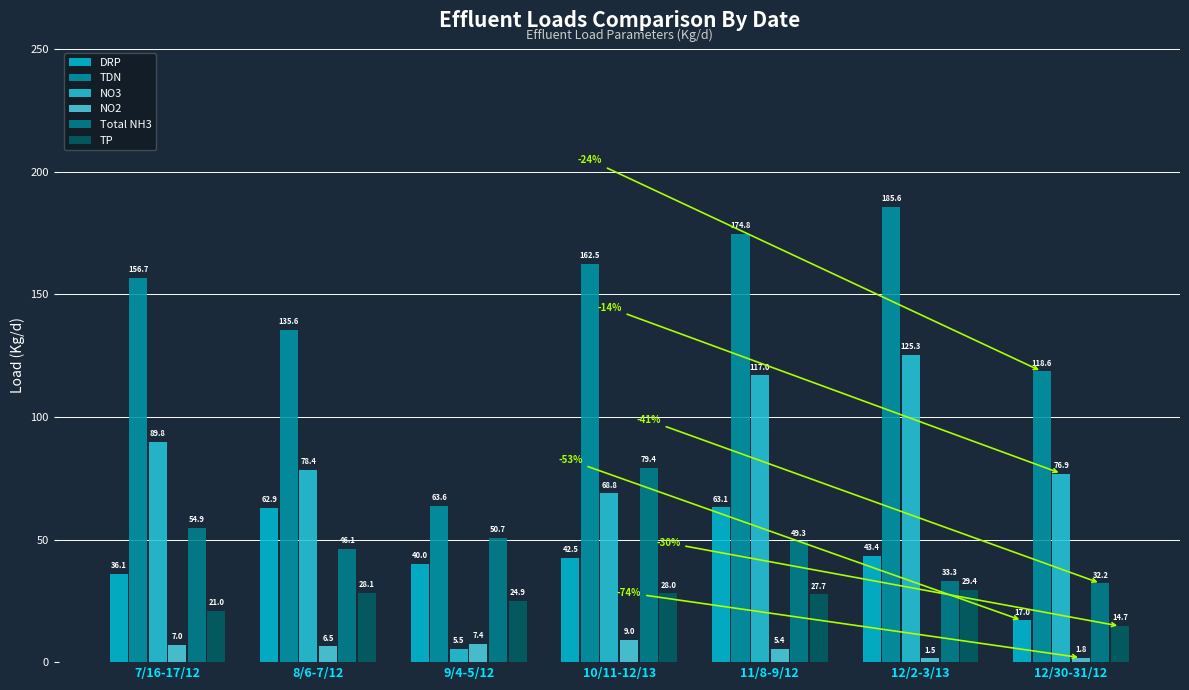

What is the label of the 6th bar from the left?

12/2-3/13